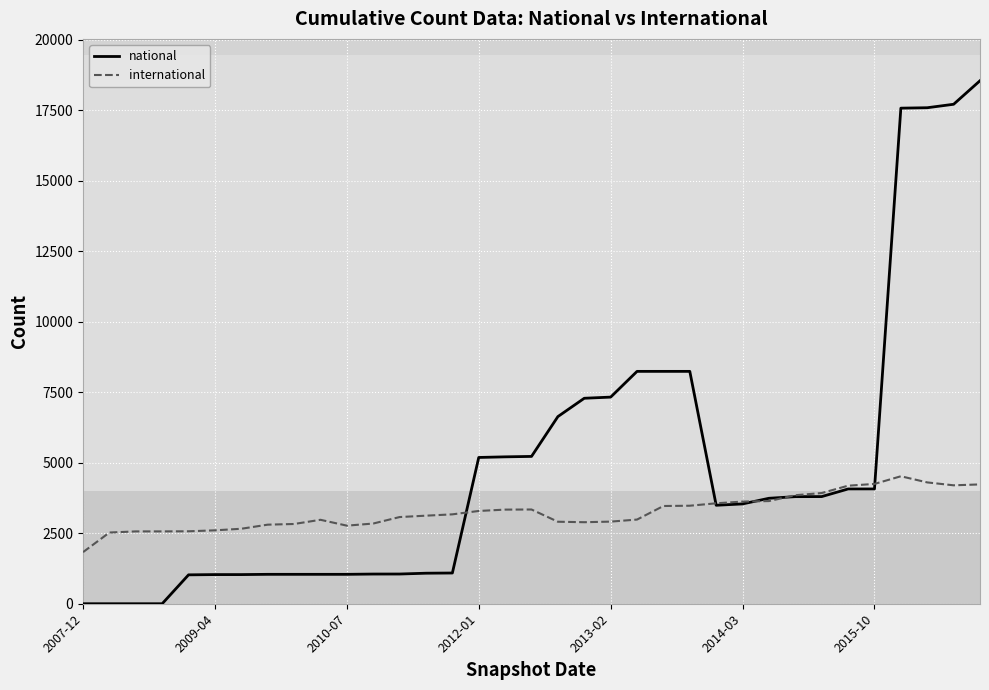

What is the greatest value displayed?

18553